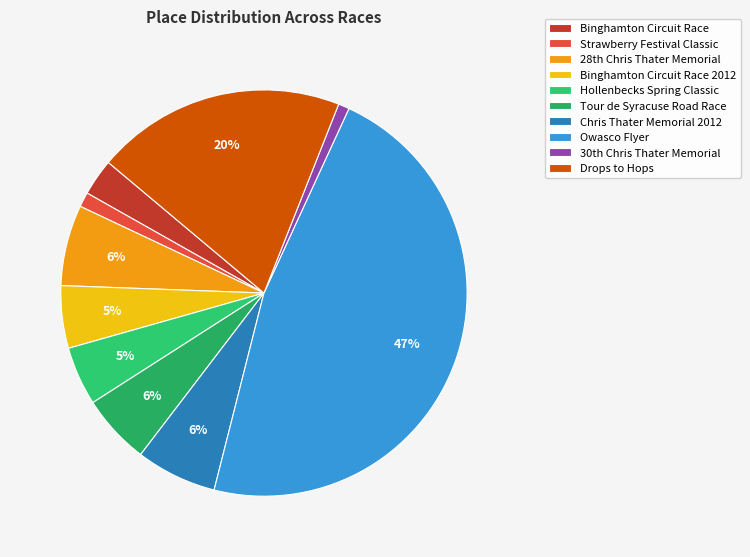

Do Chris Thater Memorial 2012 and Owasco Flyer together represent more than half of the pie?

Yes